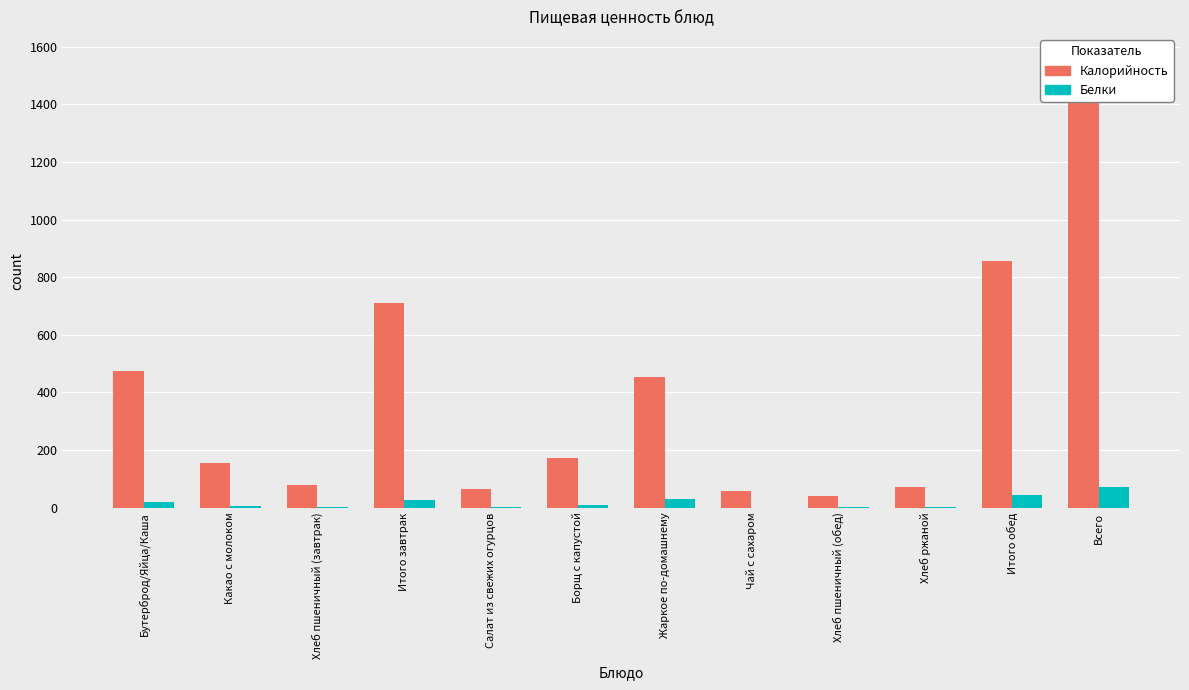

Read the Калорийность value at Хлеб пшеничный (завтрак).

79.0